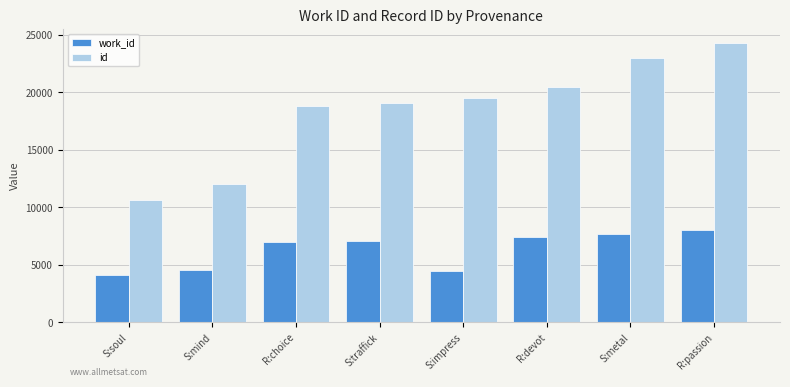

At which label does id reach its minimum?

S:soul